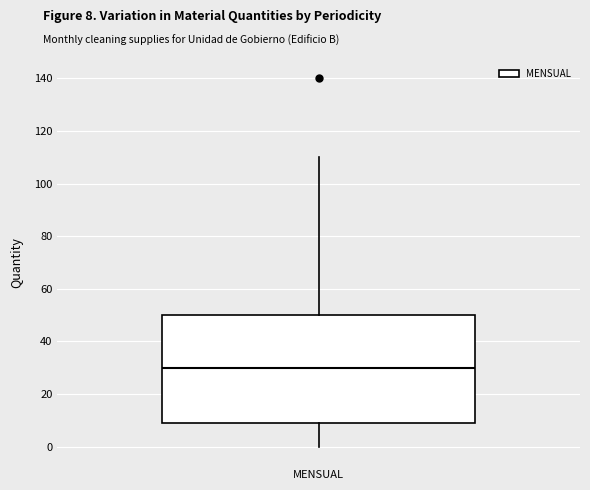

Transcribe this box plot: give where the median line is, the range the box spans, and where the two whiskers end, as read against the y-axis. The values are not printed on the chart, so give them approximately, as read against the axis.

median 30, box 10 to 50, whiskers 0 to 110